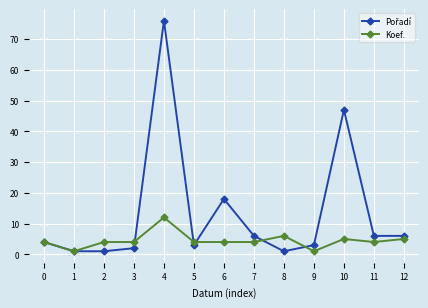

Is it true that Koef. equals 7 at 3?

False